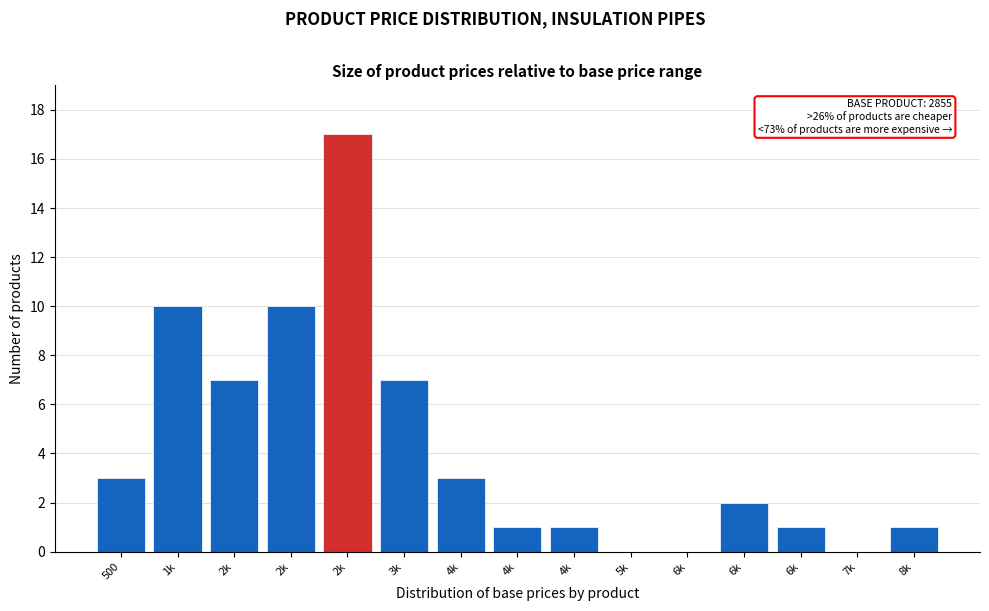

How many data points does each series have?

15